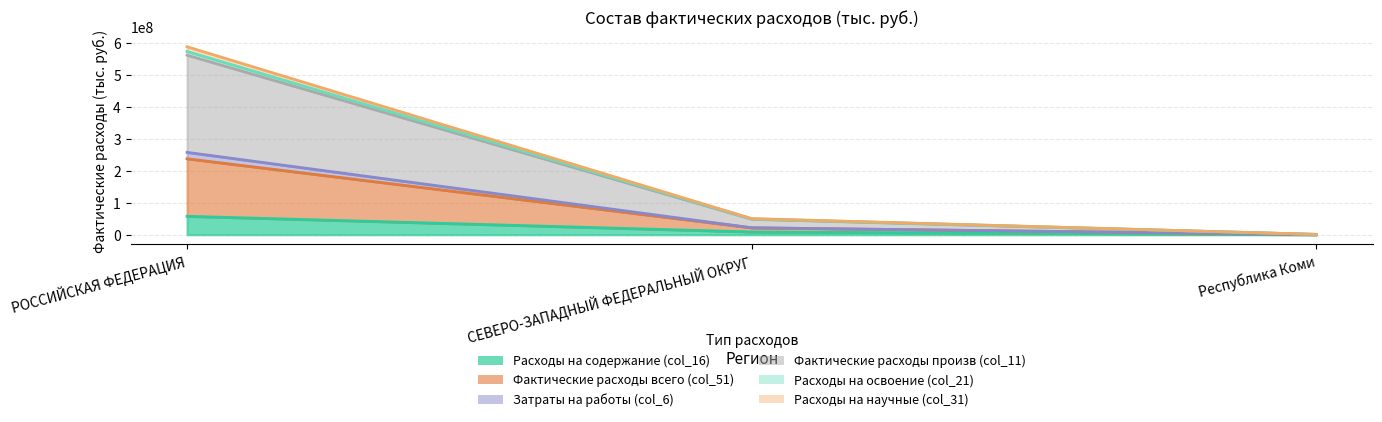

Does the chart display data point markers on the line(s)?

No